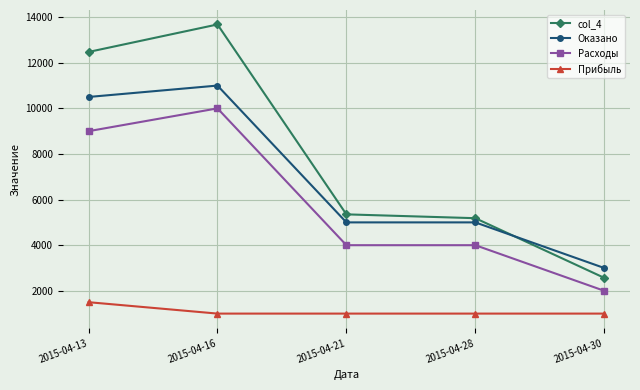

Which category has the lowest value in the Оказано series?

2015-04-30